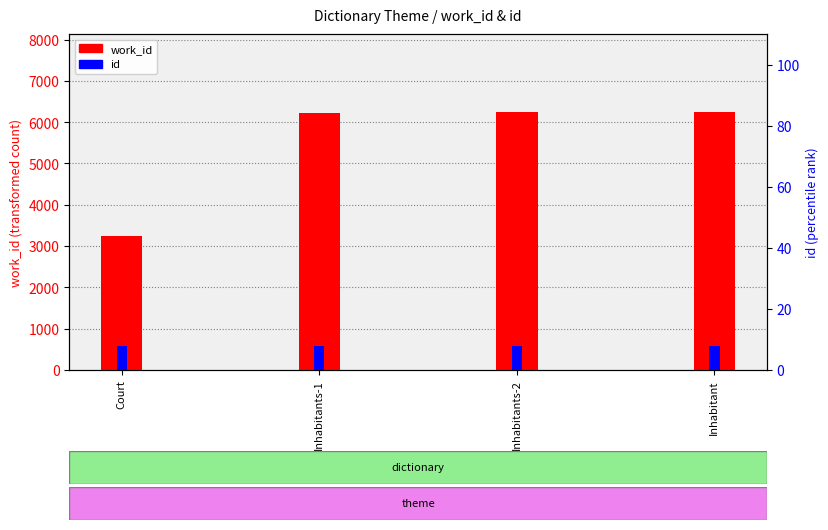

Rank the series by their average value, from highest to lowest.

work_id, id